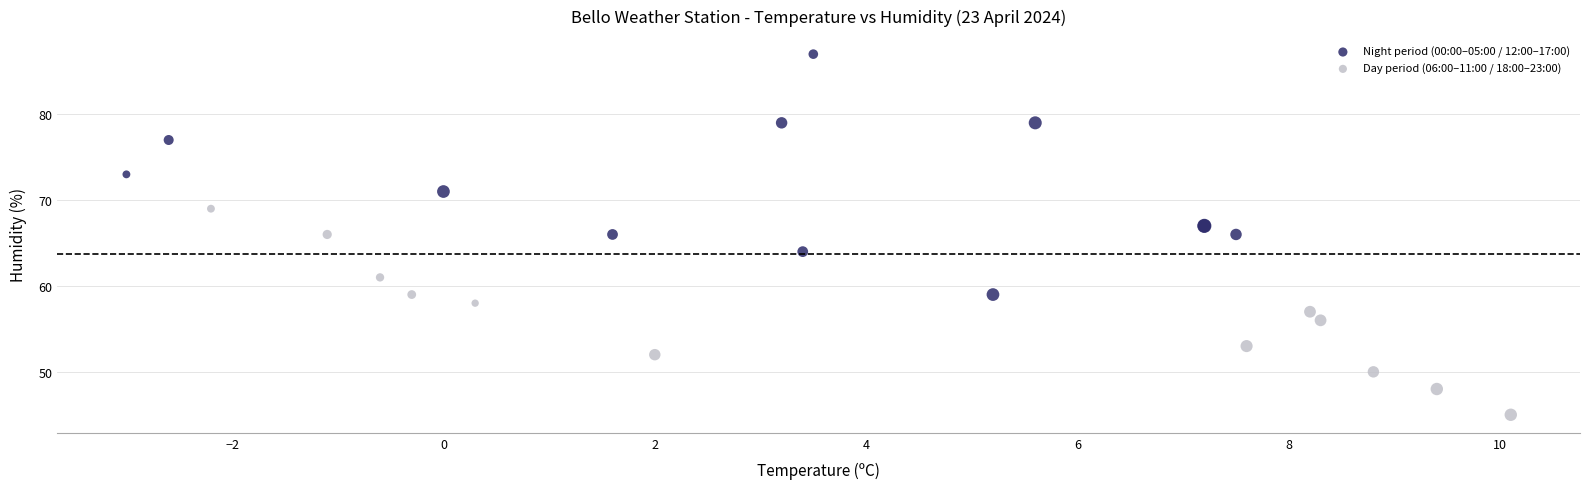

Which series reaches the maximum Y coordinate?

Night period (00:00–05:00 / 12:00–17:00)